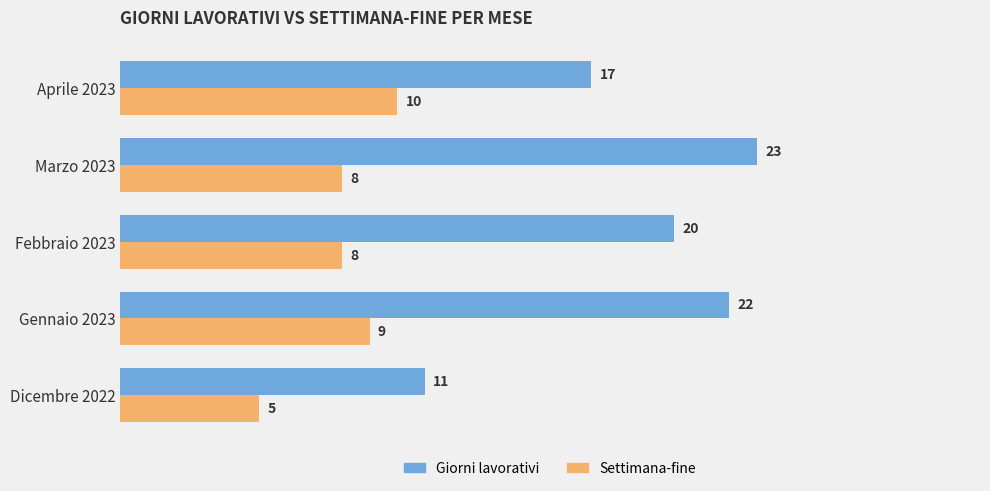

At which category does the chart reach its peak across all series?

Marzo 2023